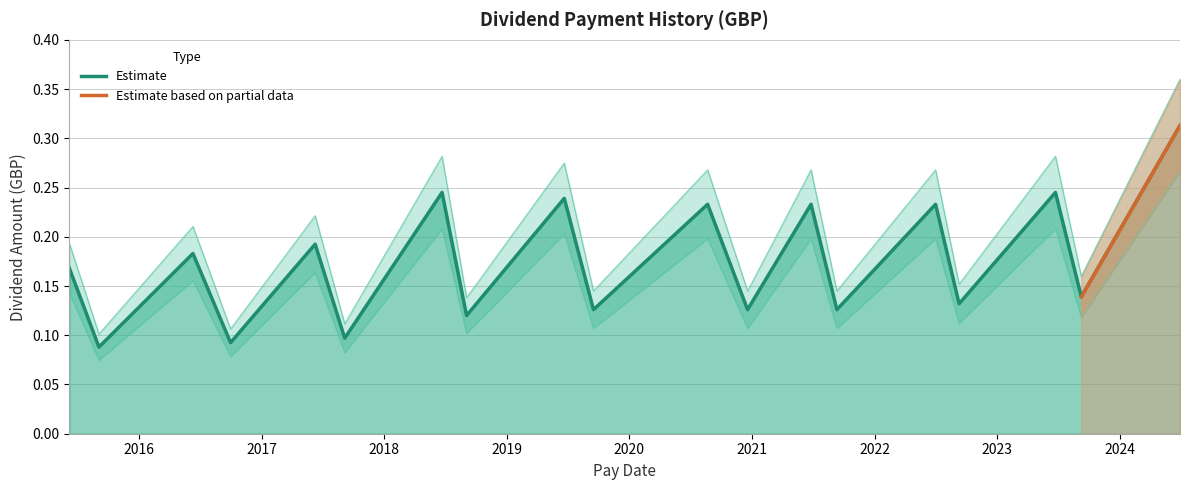

Rank the categories by value from highest to lowest.

2024-06-28, 2018-06-22, 2023-06-23, 2019-06-21, 2020-08-21, 2021-06-25, 2022-07-01, 2017-06-09, 2016-06-10, 2015-06-08, 2023-09-08, 2022-09-09, 2019-09-16, 2020-12-18, 2021-09-10, 2018-09-03, 2017-09-05, 2016-09-30, 2015-09-04